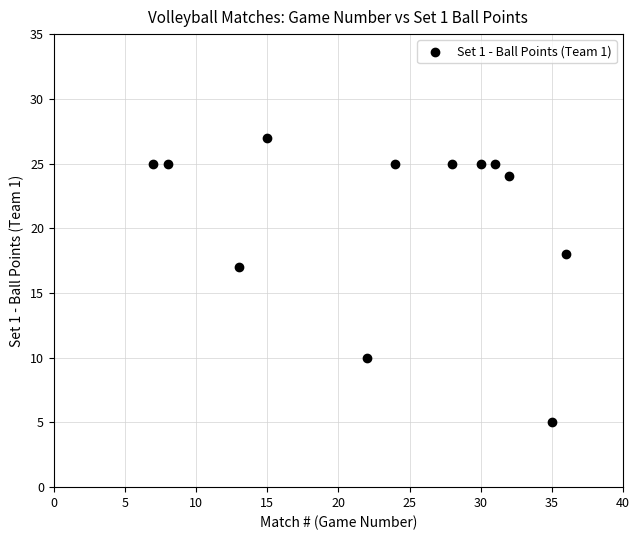

What Y value in the scatter plot is closest to 16?

17